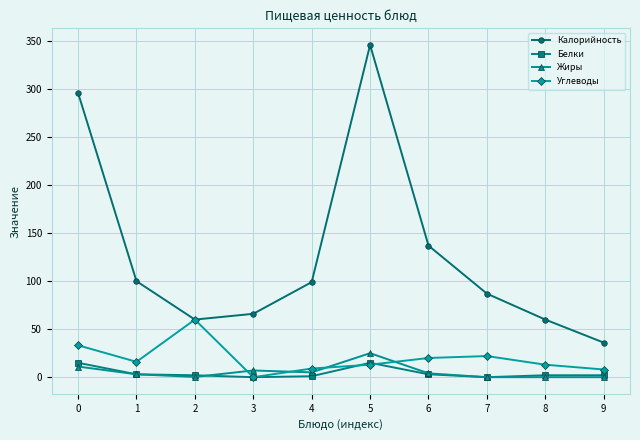

Which series has the largest range (max minus min)?

Калорийность